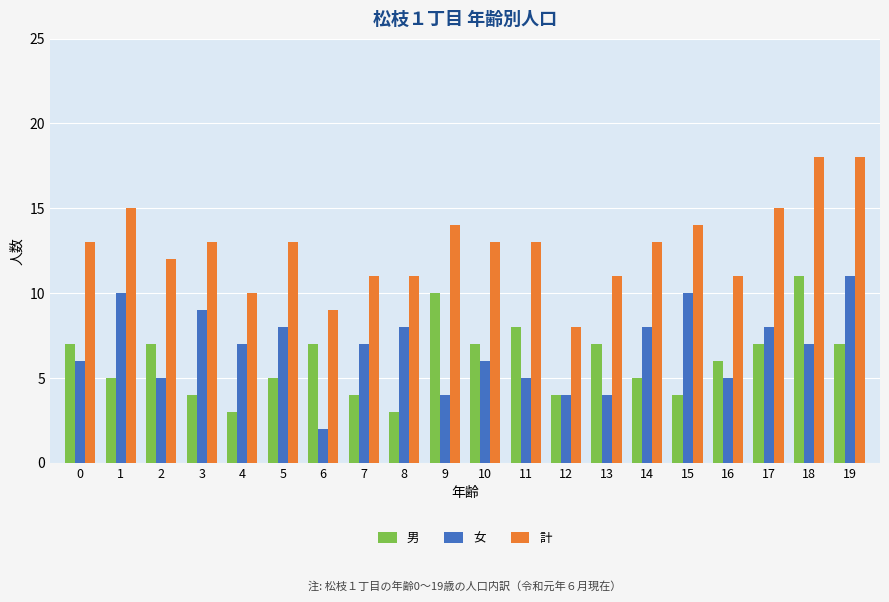

What is the average value of the 計 series?

13